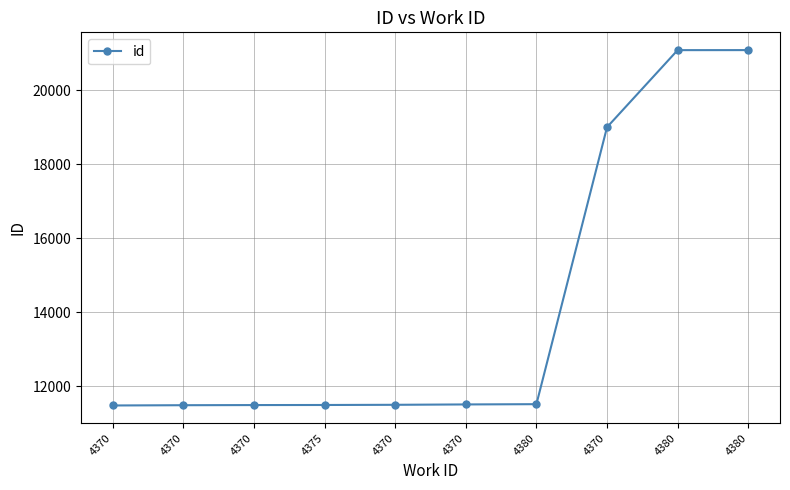

True or false: the data has more than 0 interior local peaks.

False